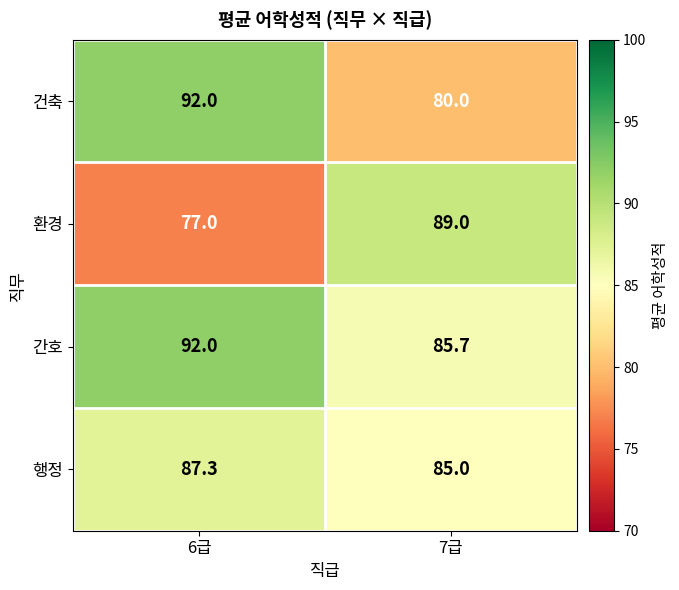

Which label corresponds to the largest value in the chart?

6급